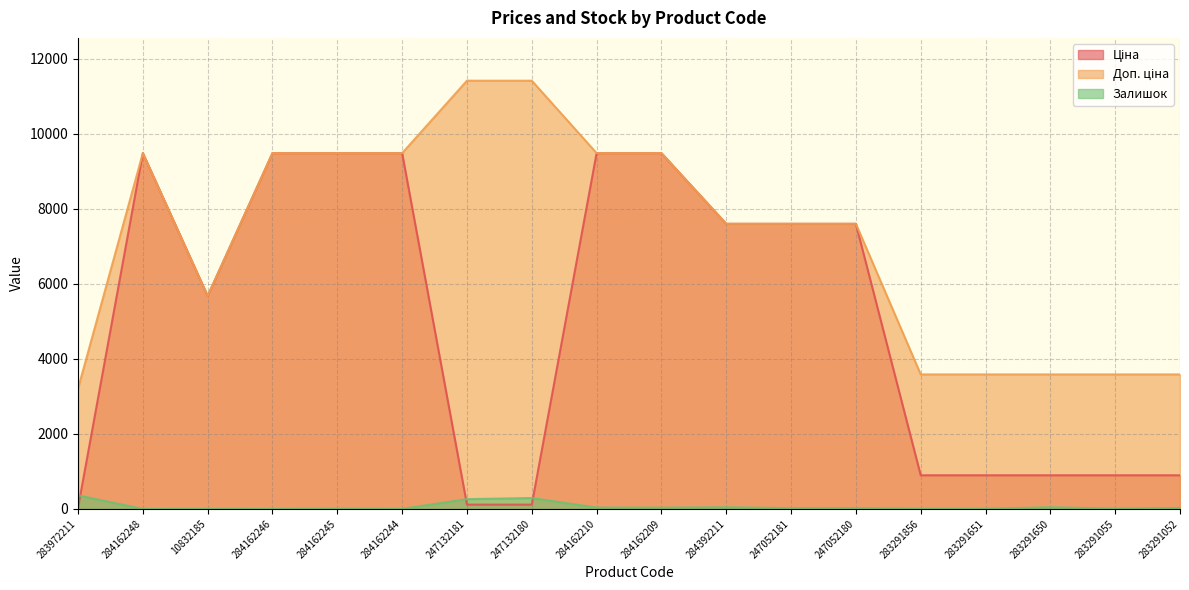

What is the average value of the Доп. ціна series?

7182.6